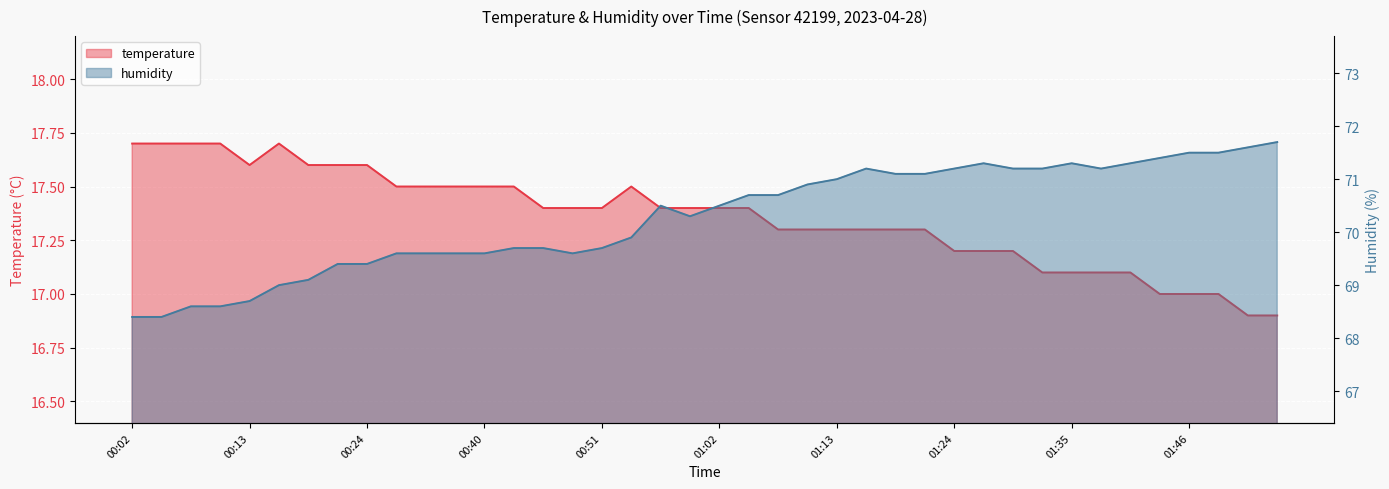

Rank the series by their maximum value, from lowest to highest.

temperature, humidity